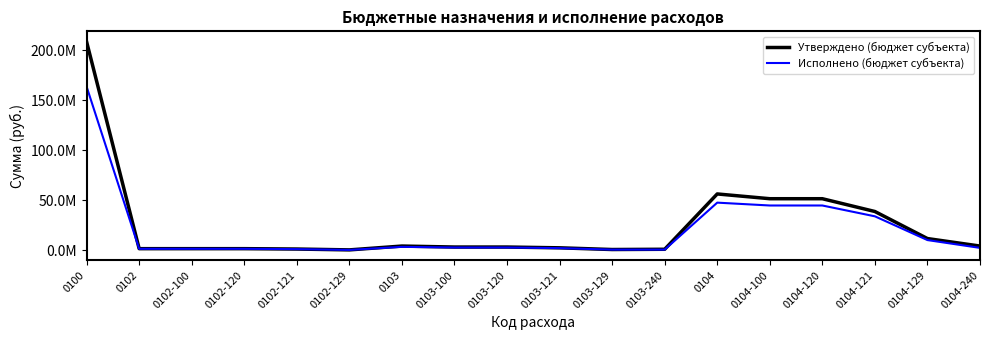

Reading right to left, extract all data points from this chart.

Утверждено (бюджет субъекта): 4203640.0	11699974.0	38741636.0	51530610.0	51530610.0	56294250.0	988500.0	737470.0	2441954.0	3219040.3	3219040.3	4208924.0	370389.0	1226454.0	1596843.0	1596843.0	1596843.0	208444759.2
Исполнено (бюджет субъекта): 2368274.9	10181753.8	33927598.2	44748077.0	44748077.0	47602704.5	637382.0	634513.2	2125301.0	2759814.2	2759814.2	3398579.9	340338.1	1122041.6	1462379.7	1462379.7	1462379.7	163568442.5